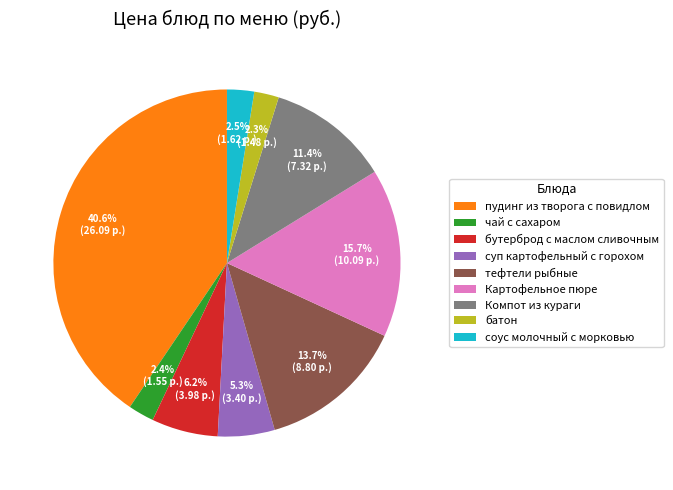

What is the largest slice in the pie chart?

пудинг из творога с повидлом